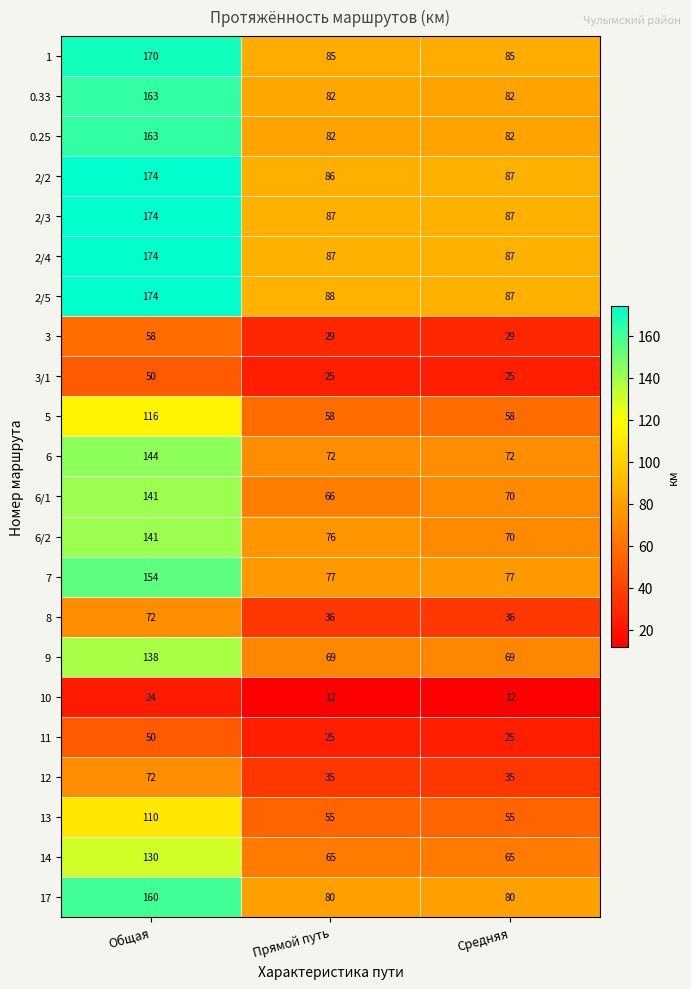

The value of 2/2 at Средняя is 87. True or false?

True